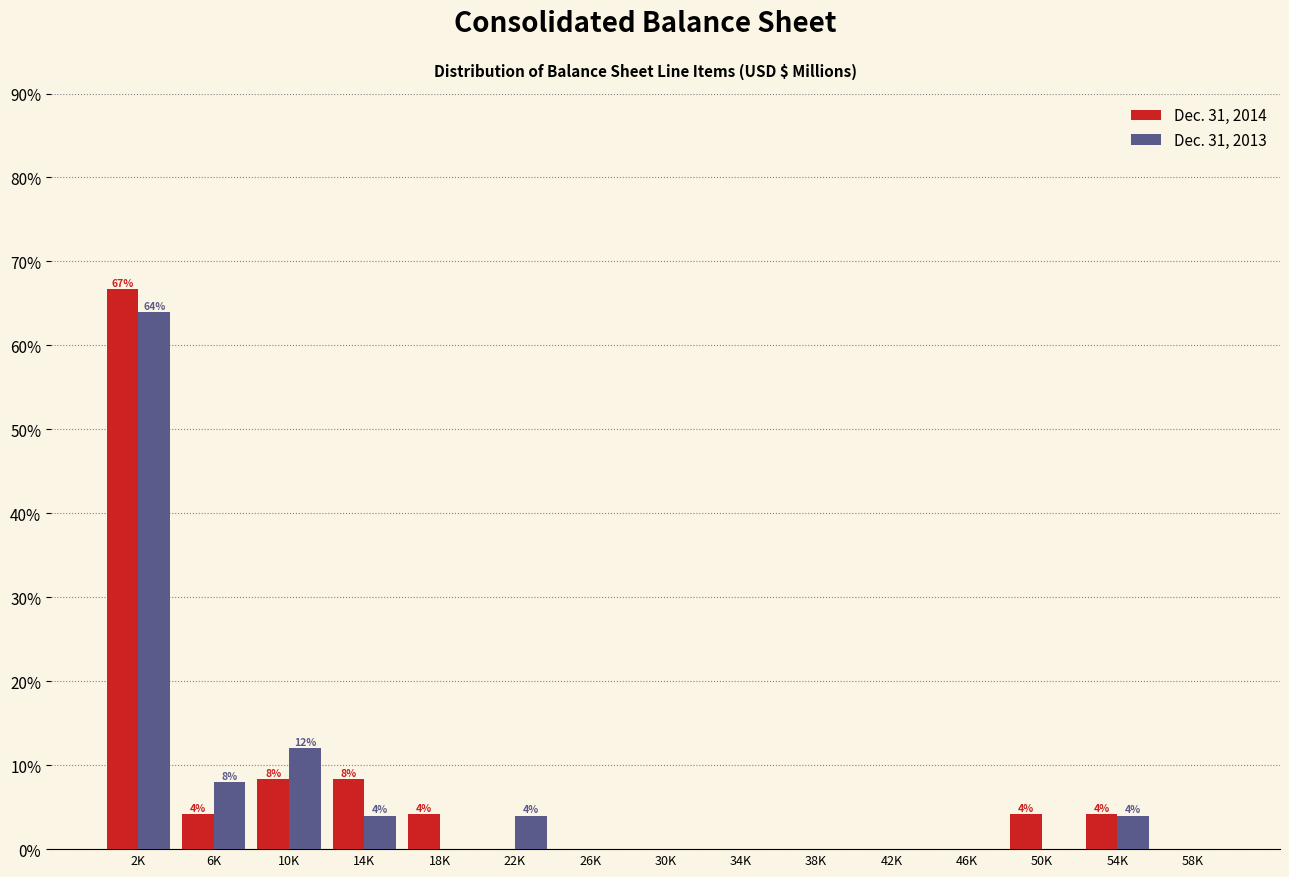

Reading left to right, extract all data points from this chart.

Dec. 31, 2014: 2K=66.7	6K=4.2	10K=8.3	14K=8.3	18K=4.2	22K=0.0	26K=0.0	30K=0.0	34K=0.0	38K=0.0	42K=0.0	46K=0.0	50K=4.2	54K=4.2	58K=0.0
Dec. 31, 2013: 2K=64.0	6K=8.0	10K=12.0	14K=4.0	18K=0.0	22K=4.0	26K=0.0	30K=0.0	34K=0.0	38K=0.0	42K=0.0	46K=0.0	50K=0.0	54K=4.0	58K=0.0